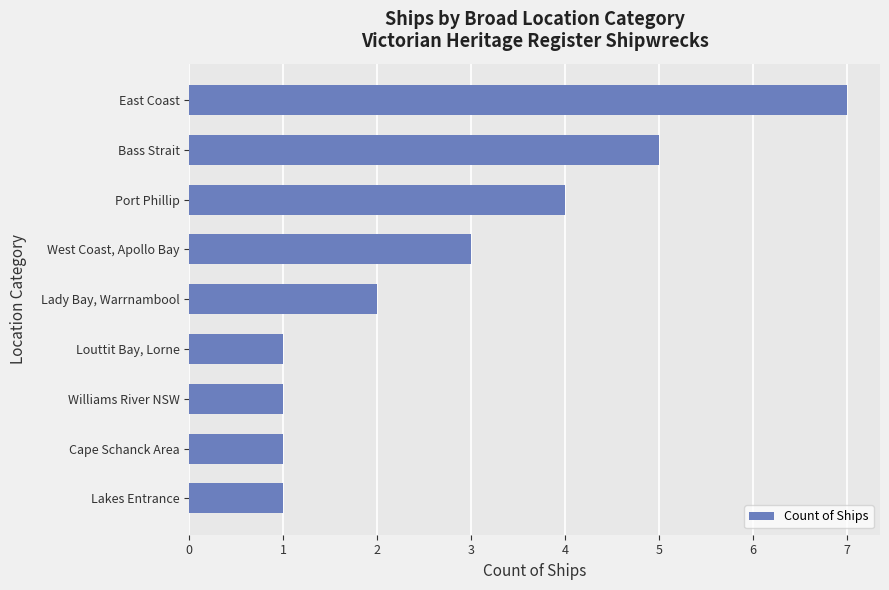

What is the maximum value shown in the chart?

7